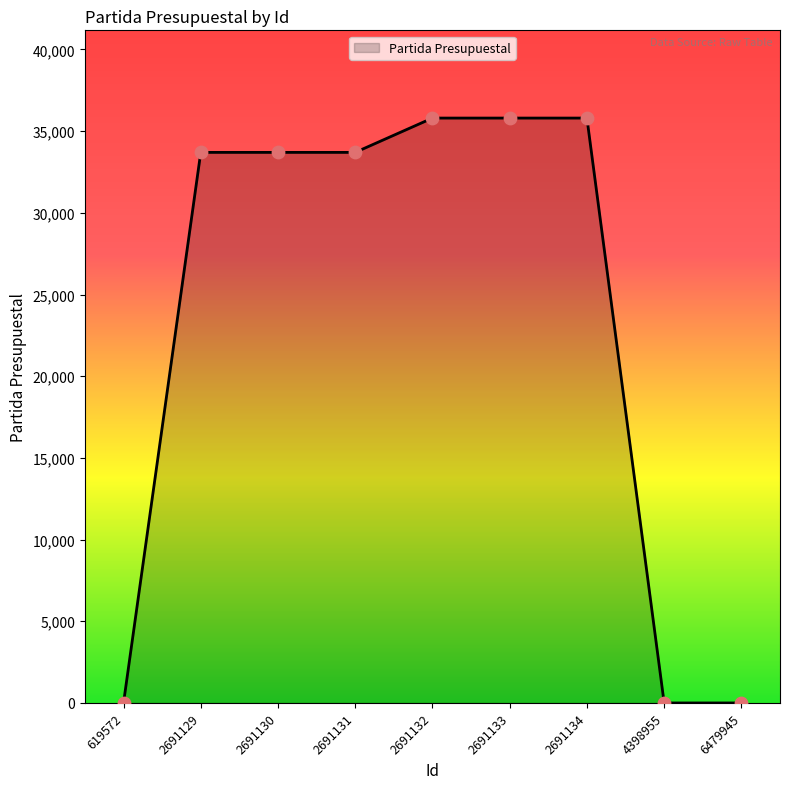

What is the change in value from 2691131 to 6479945?

-33700